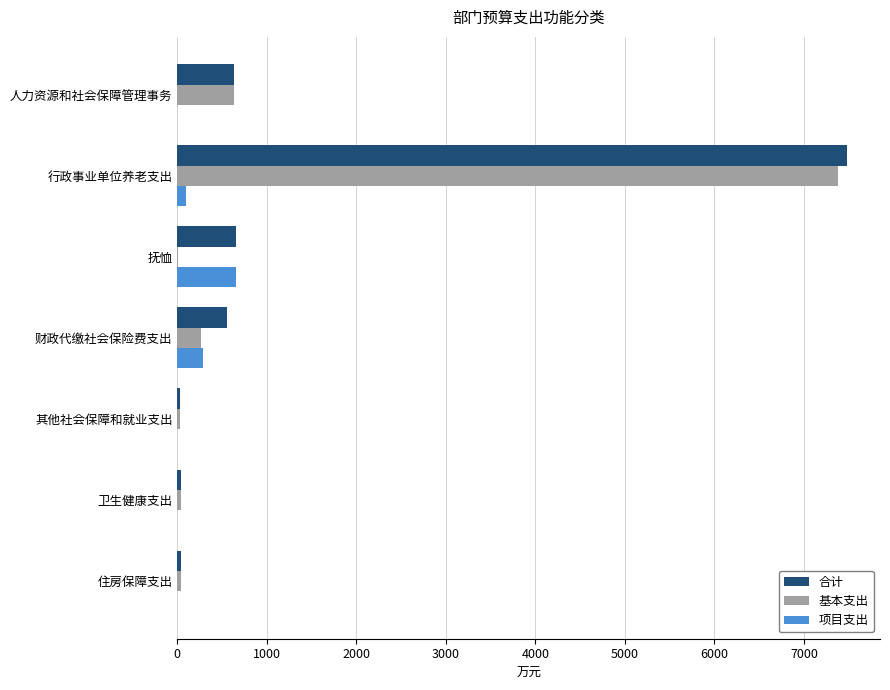

What is the highest value of the 合计 series?

7475.0